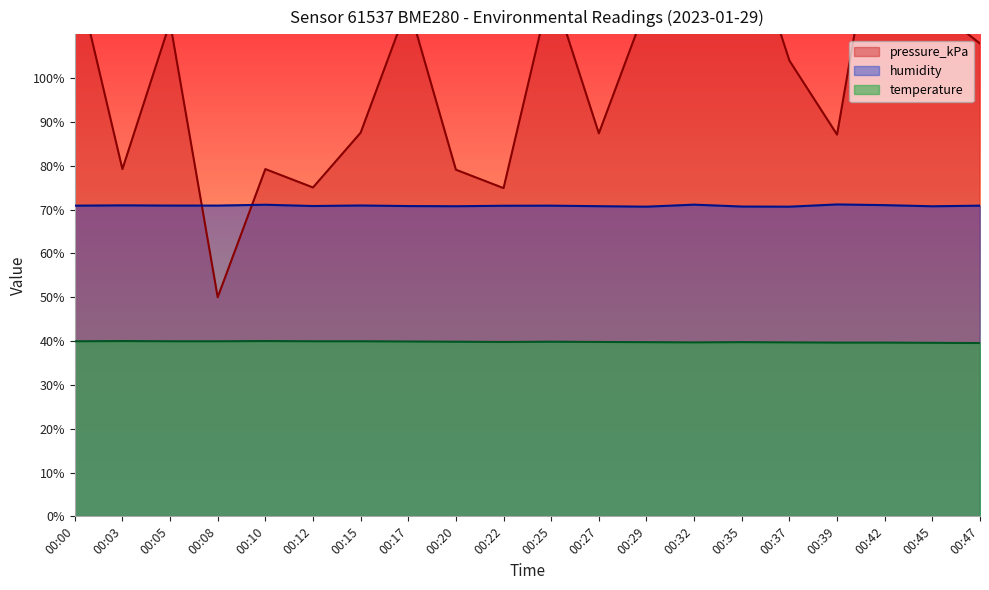

What is the difference between the pressure_kPa values at 00:39 and 00:29?

29.4